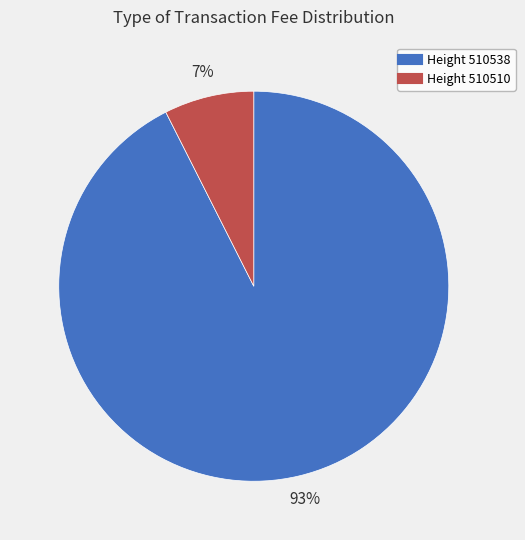

Is there a majority slice in this chart?

Yes